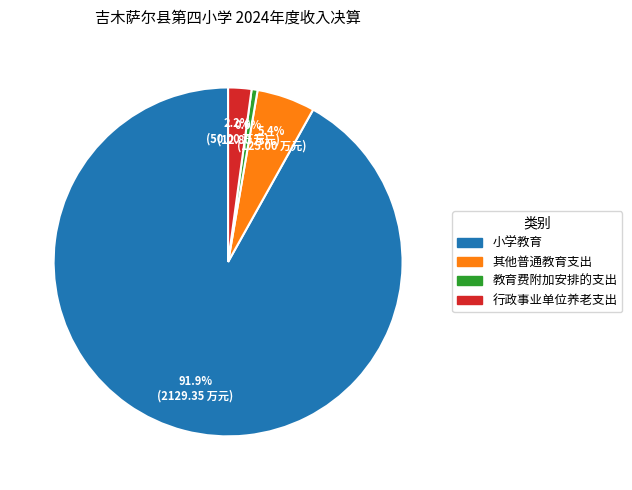

What percentage is the 教育费附加安排的支出 slice, to the nearest percent?

1%